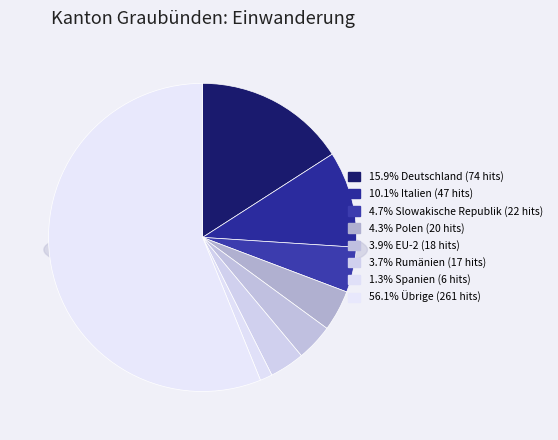

Between Slowakische Republik and Deutschland, which is larger?

Deutschland